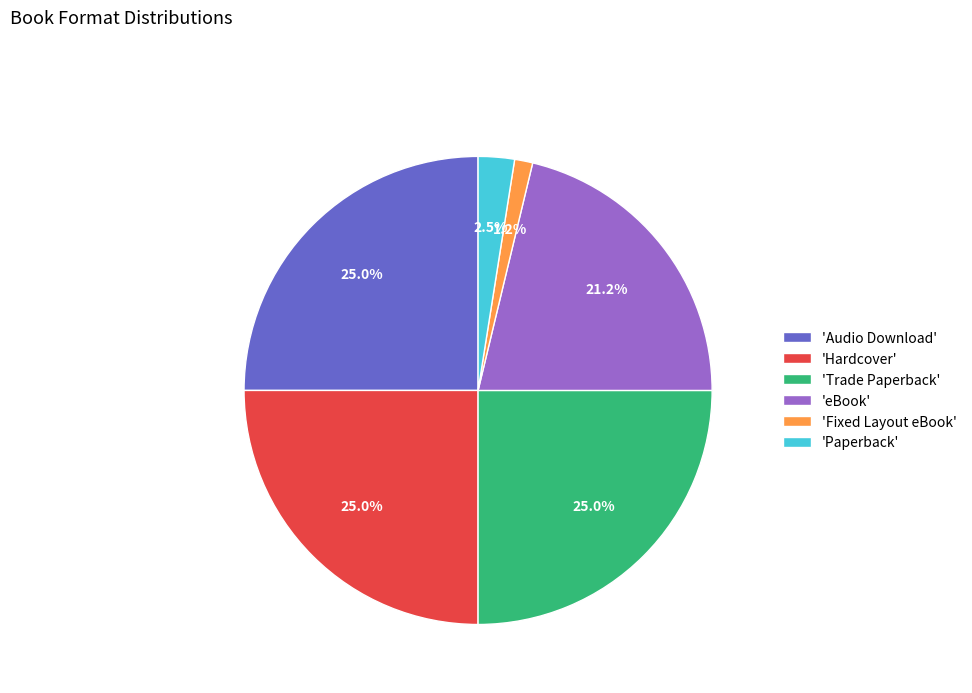

Which category has the smallest portion of the pie?

'Fixed Layout eBook'